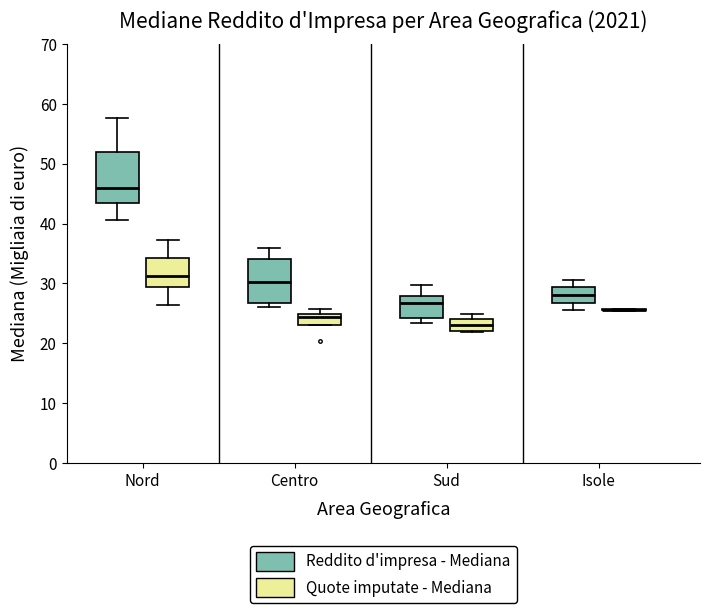

Which box is the tallest, from its lower edge to its upper edge?

Nord (Reddito d'impresa - Mediana)